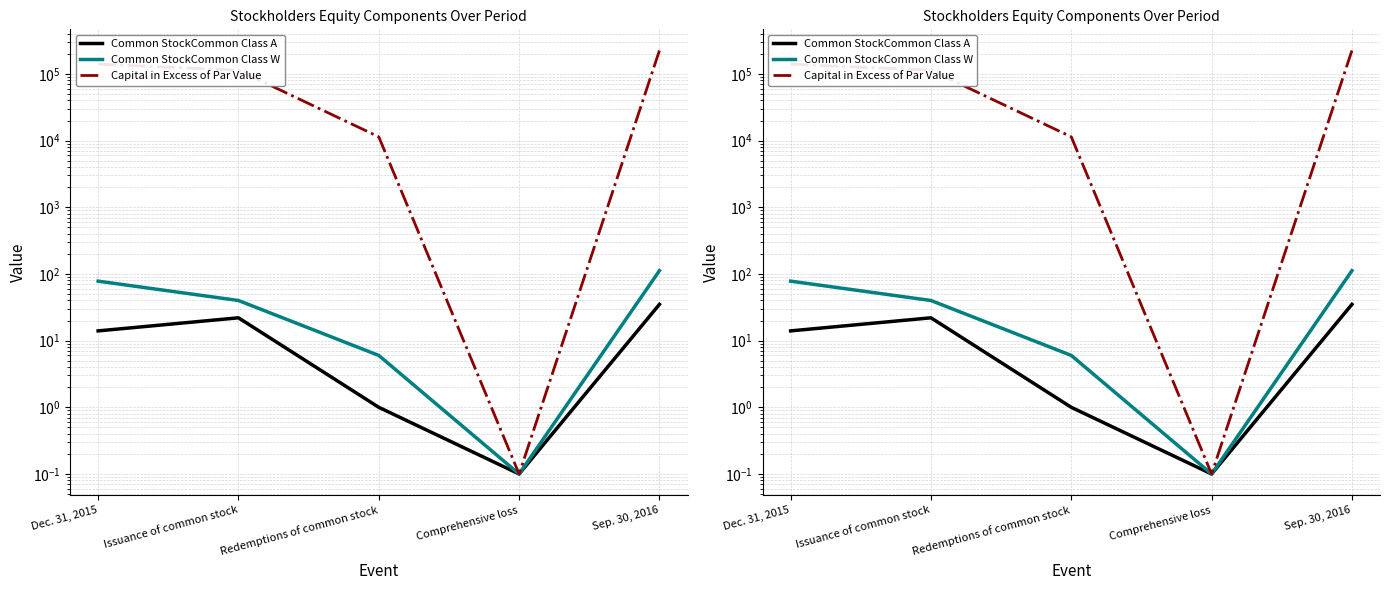

How many series are shown in this chart?

3